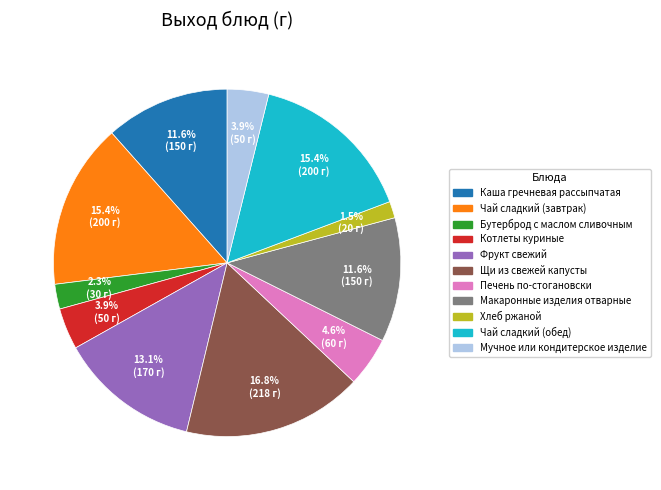

To the nearest percent, what is the difference between the largest and smallest slice percentages?

15%